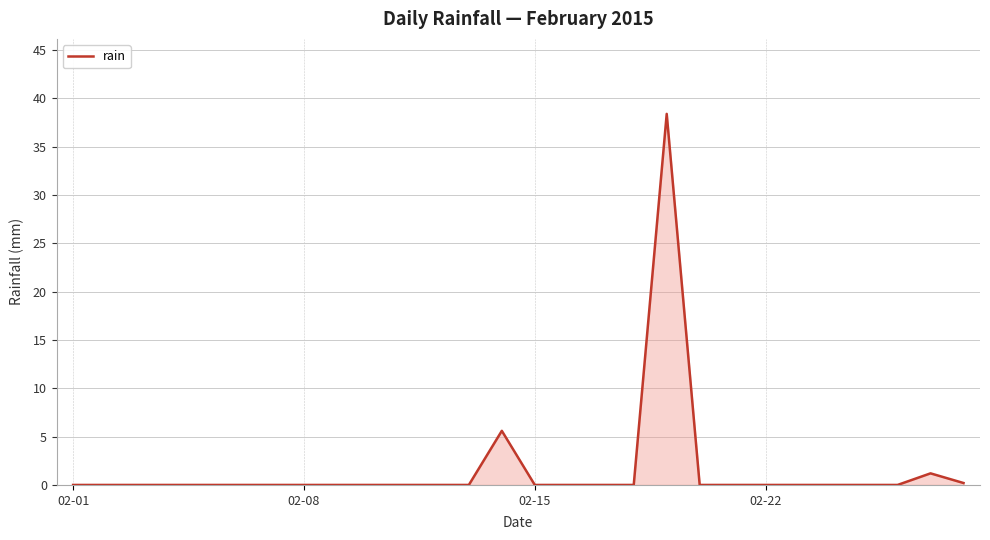

What is the maximum value shown in the chart?

38.4